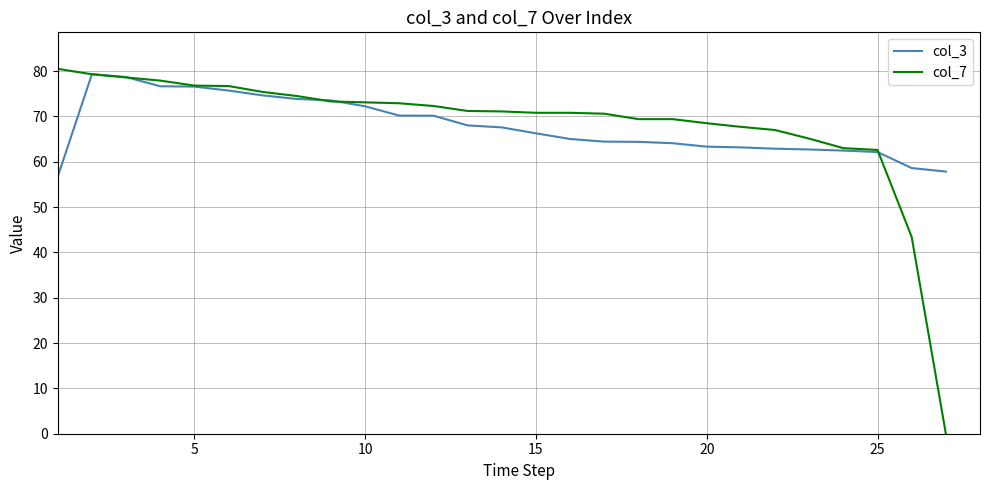

Which series has the widest spread of values?

col_7